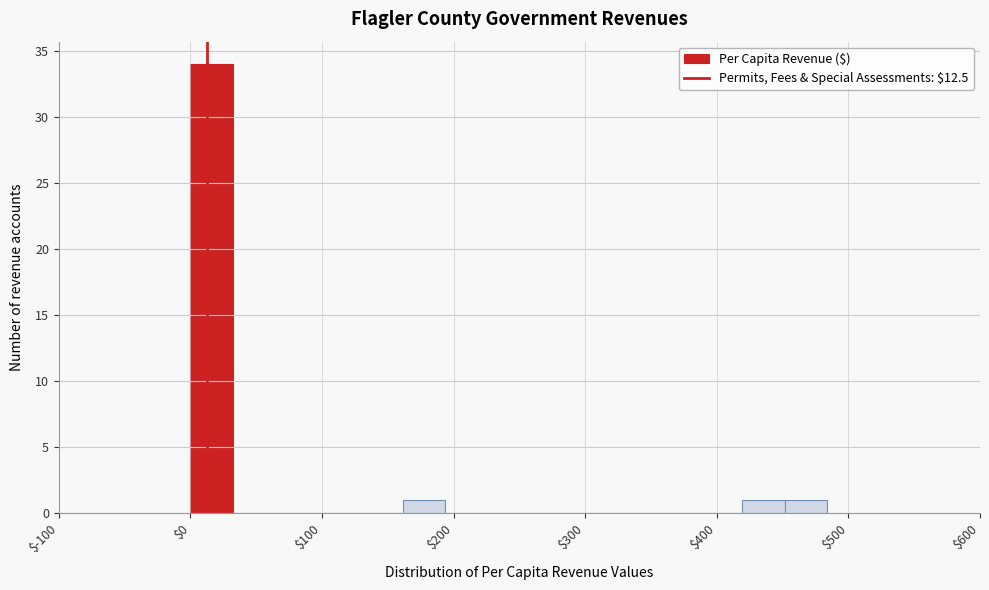

Around what value on the x-axis is the tallest bar? Give the approximate position of its centre, as read against the axis.

20